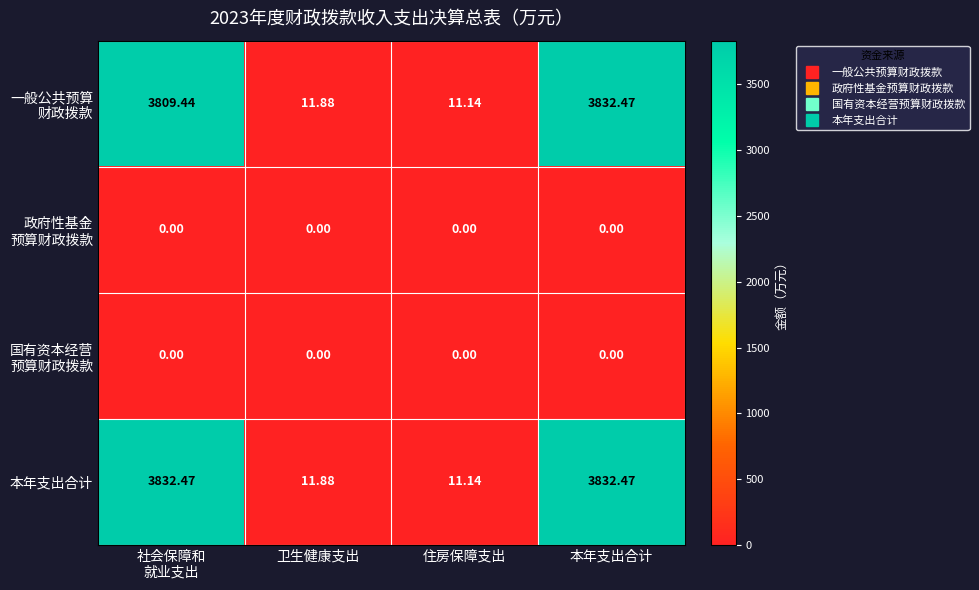

Which series has the largest total across all categories?

本年支出合计